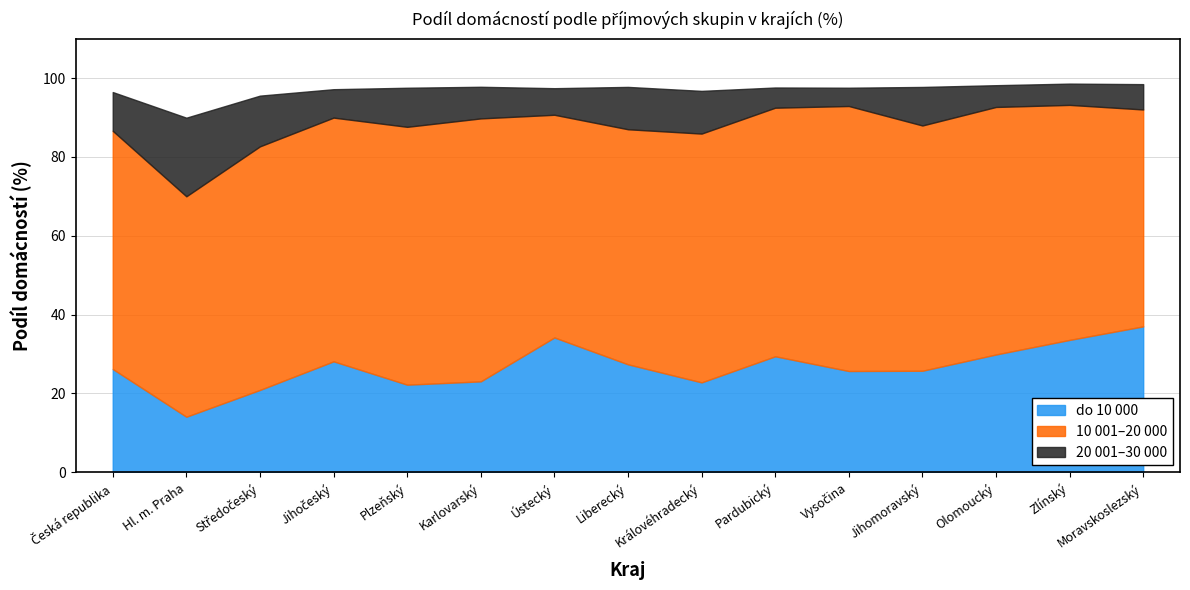

What is the total value across all series at Zlínský?

98.6